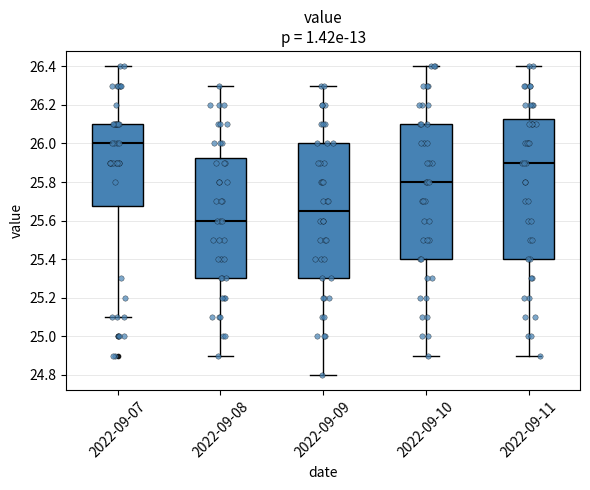

Which box has the lowest median line?

2022-09-08